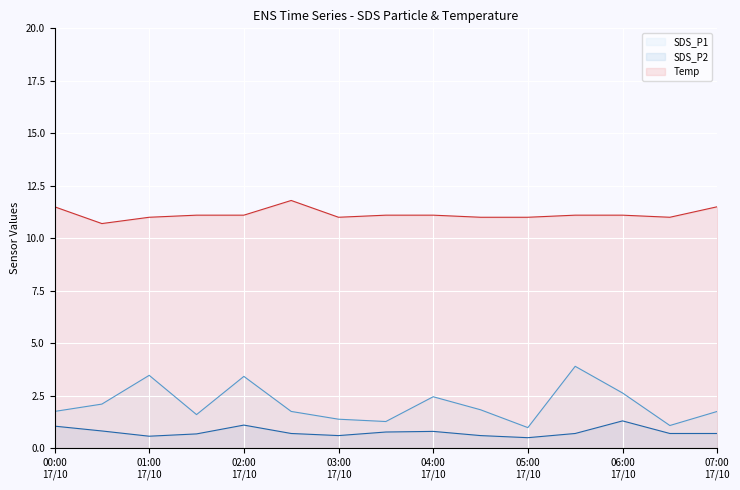

True or false: SDS_P2 (line) and SDS_P1 (line) cross at least once.

False